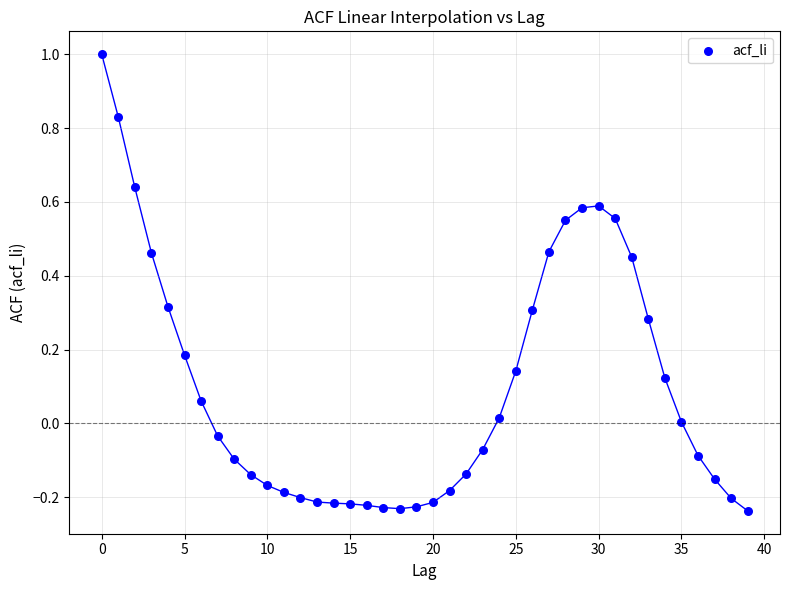

What is the range of Y values (max minus min)?

1.2